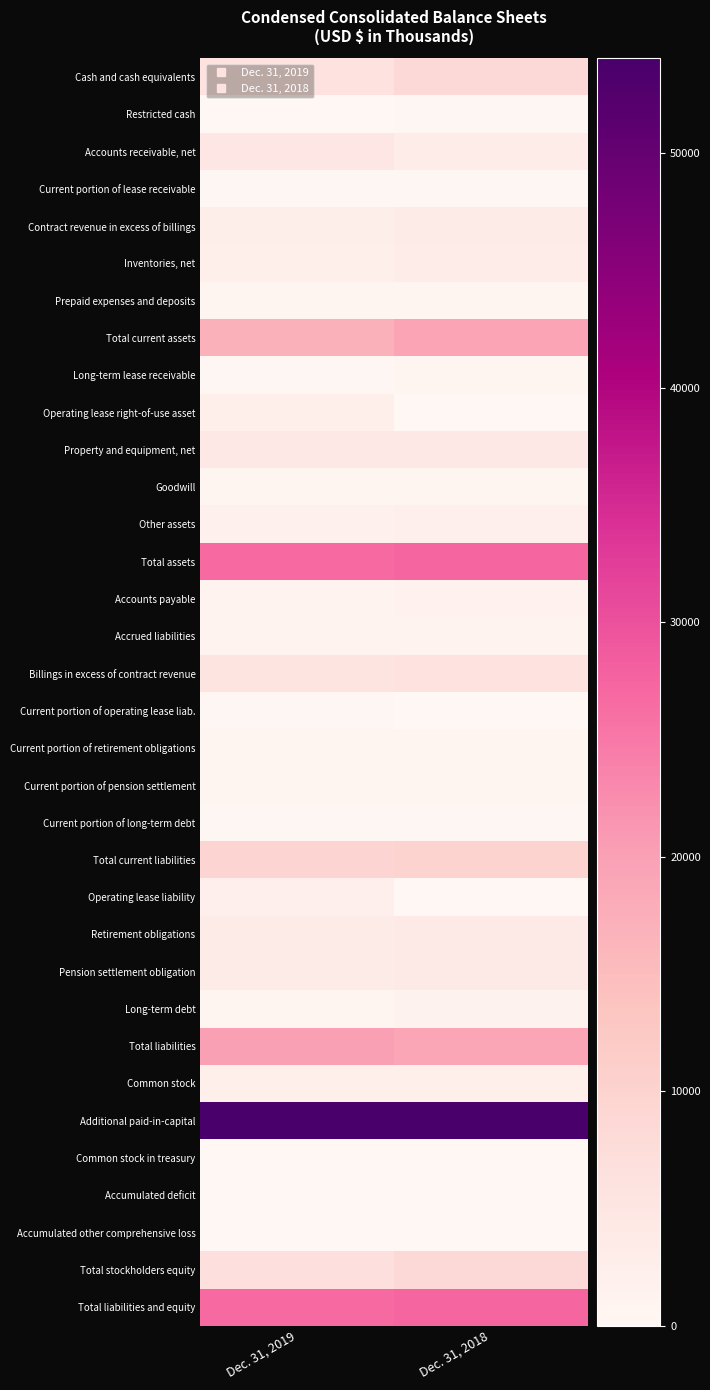

Which label corresponds to the largest value in the chart?

Dec. 31, 2019